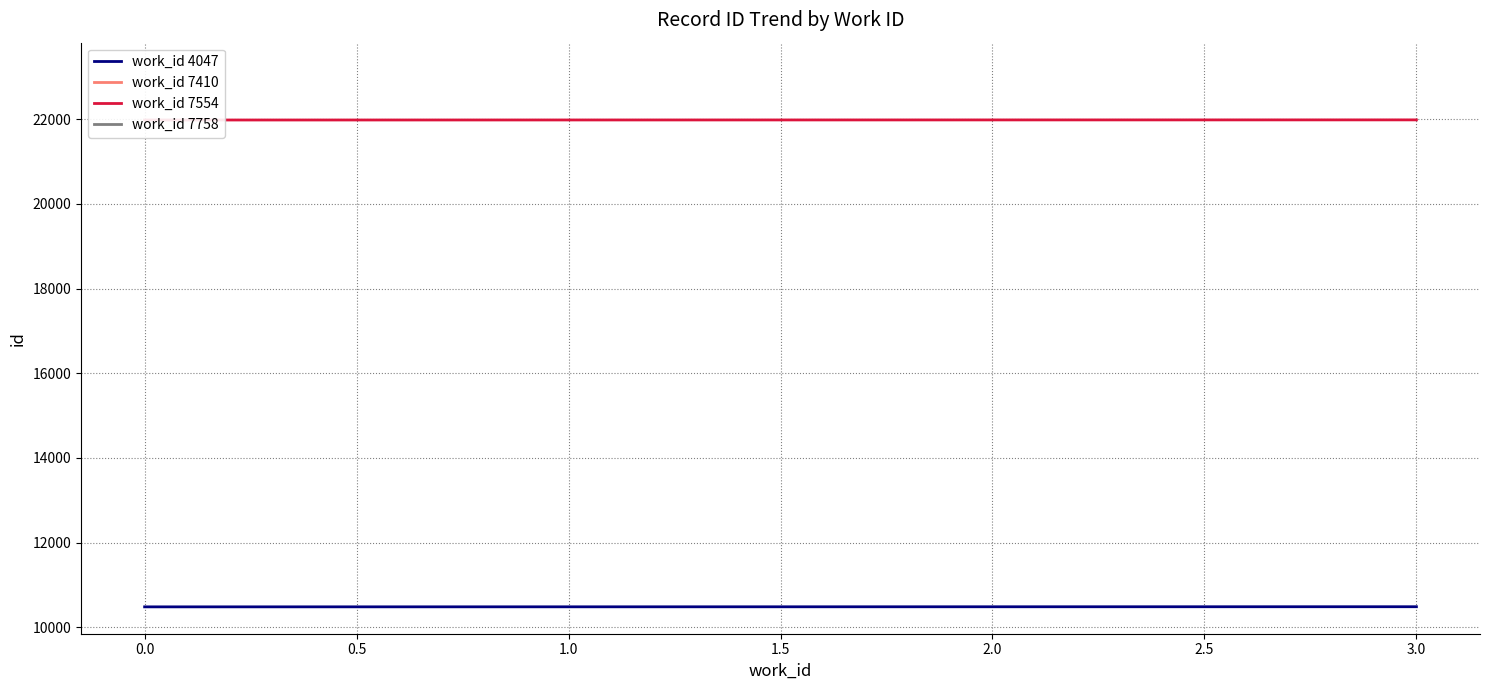

True or false: work_id 4047 has a value of 16139 at 0.0.

False